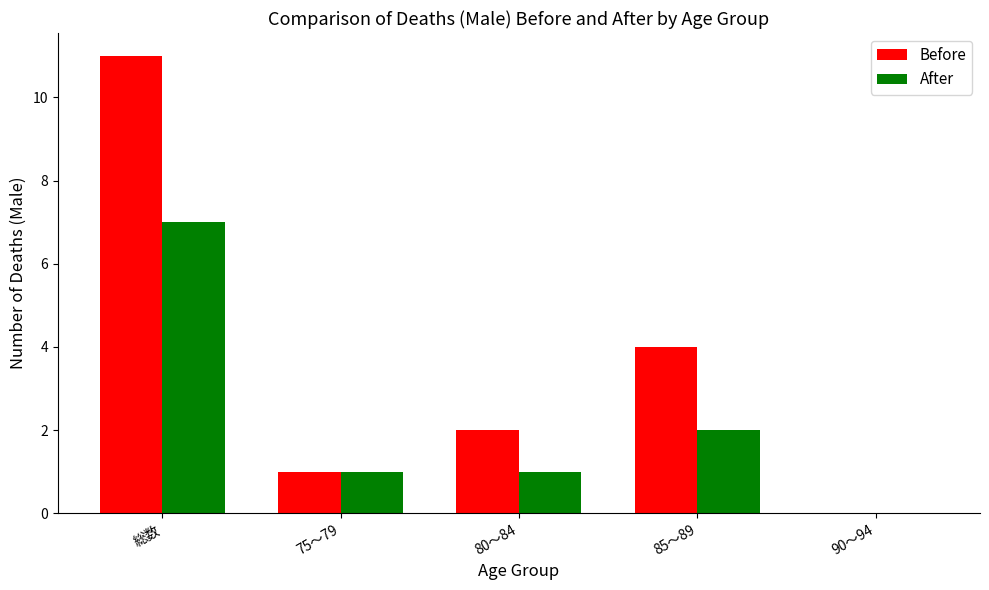

Are the bars grouped side by side (vs. stacked)?

Yes